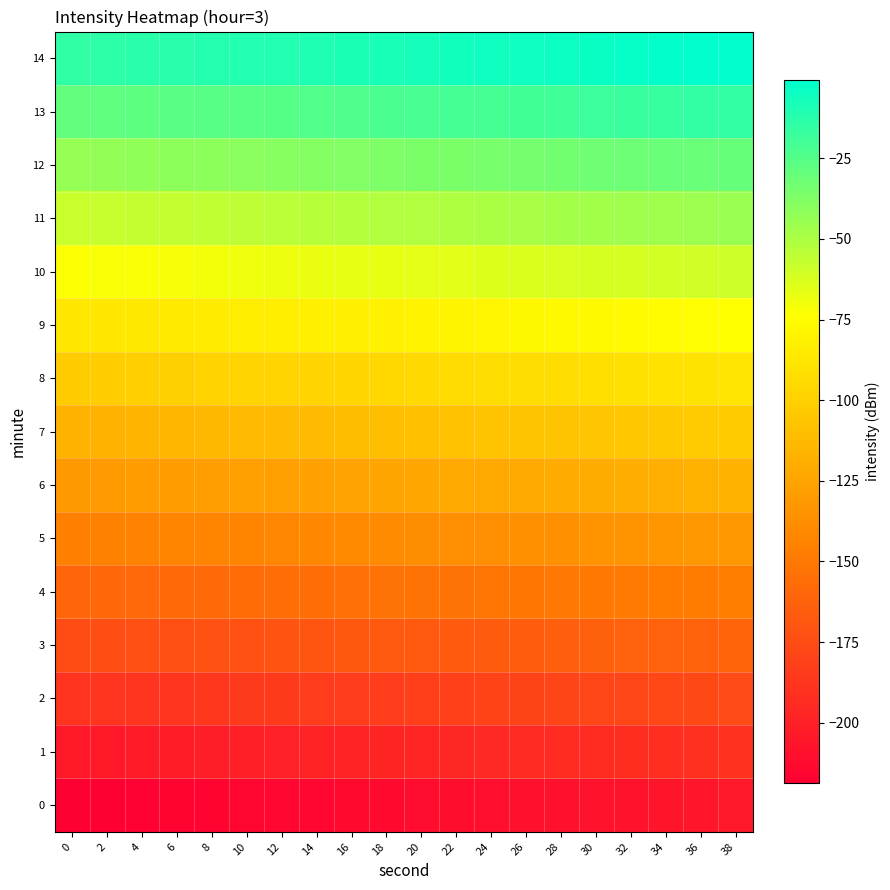

Reading left to right, what are all the values shown in this chart?

0: 0=-218.8	2=-218.1	4=-217.3	6=-216.6	8=-215.9	10=-215.1	12=-214.4	14=-213.7	16=-213.0	18=-212.2	20=-211.5	22=-210.8	24=-210.0	26=-209.3	28=-208.6	30=-207.8	32=-207.1	34=-206.4	36=-205.7	38=-204.9
1: 0=-204.2	2=-203.5	4=-202.7	6=-202.0	8=-201.3	10=-200.6	12=-199.8	14=-199.1	16=-198.4	18=-197.6	20=-196.9	22=-196.2	24=-195.4	26=-194.7	28=-194.0	30=-193.3	32=-192.5	34=-191.8	36=-191.1	38=-190.3
2: 0=-189.6	2=-188.9	4=-188.2	6=-187.4	8=-186.7	10=-186.0	12=-185.2	14=-184.5	16=-183.8	18=-183.0	20=-182.3	22=-181.6	24=-180.9	26=-180.1	28=-179.4	30=-178.7	32=-177.9	34=-177.2	36=-176.5	38=-175.8
3: 0=-175.0	2=-174.3	4=-173.6	6=-172.8	8=-172.1	10=-171.4	12=-170.7	14=-169.9	16=-169.2	18=-168.5	20=-167.7	22=-167.0	24=-166.3	26=-165.5	28=-164.8	30=-164.1	32=-163.4	34=-162.6	36=-161.9	38=-161.2
4: 0=-160.4	2=-159.7	4=-159.0	6=-158.3	8=-157.5	10=-156.8	12=-156.1	14=-155.3	16=-154.6	18=-153.9	20=-153.1	22=-152.4	24=-151.7	26=-151.0	28=-150.2	30=-149.5	32=-148.8	34=-148.0	36=-147.3	38=-146.6
5: 0=-145.9	2=-145.1	4=-144.4	6=-143.7	8=-142.9	10=-142.2	12=-141.5	14=-140.8	16=-140.0	18=-139.3	20=-138.6	22=-137.8	24=-137.1	26=-136.4	28=-135.6	30=-134.9	32=-134.2	34=-133.5	36=-132.7	38=-132.0
6: 0=-131.3	2=-130.5	4=-129.8	6=-129.1	8=-128.4	10=-127.6	12=-126.9	14=-126.2	16=-125.4	18=-124.7	20=-124.0	22=-123.2	24=-122.5	26=-121.8	28=-121.1	30=-120.3	32=-119.6	34=-118.9	36=-118.1	38=-117.4
7: 0=-116.7	2=-116.0	4=-115.2	6=-114.5	8=-113.8	10=-113.0	12=-112.3	14=-111.6	16=-110.9	18=-110.1	20=-109.4	22=-108.7	24=-107.9	26=-107.2	28=-106.5	30=-105.7	32=-105.0	34=-104.3	36=-103.6	38=-102.8
8: 0=-102.1	2=-101.4	4=-100.6	6=-99.9	8=-99.2	10=-98.5	12=-97.7	14=-97.0	16=-96.3	18=-95.5	20=-94.8	22=-94.1	24=-93.3	26=-92.6	28=-91.9	30=-91.2	32=-90.4	34=-89.7	36=-89.0	38=-88.2
9: 0=-87.5	2=-86.8	4=-86.1	6=-85.3	8=-84.6	10=-83.9	12=-83.1	14=-82.4	16=-81.7	18=-81.0	20=-80.2	22=-79.5	24=-78.8	26=-78.0	28=-77.3	30=-76.6	32=-75.8	34=-75.1	36=-74.4	38=-73.7
10: 0=-72.9	2=-72.2	4=-71.5	6=-70.7	8=-70.0	10=-69.3	12=-68.6	14=-67.8	16=-67.1	18=-66.4	20=-65.6	22=-64.9	24=-64.2	26=-63.4	28=-62.7	30=-62.0	32=-61.3	34=-60.5	36=-59.8	38=-59.1
11: 0=-58.3	2=-57.6	4=-56.9	6=-56.2	8=-55.4	10=-54.7	12=-54.0	14=-53.2	16=-52.5	18=-51.8	20=-51.0	22=-50.3	24=-49.6	26=-48.9	28=-48.1	30=-47.4	32=-46.7	34=-45.9	36=-45.2	38=-44.5
12: 0=-43.8	2=-43.0	4=-42.3	6=-41.6	8=-40.8	10=-40.1	12=-39.4	14=-38.7	16=-37.9	18=-37.2	20=-36.5	22=-35.7	24=-35.0	26=-34.3	28=-33.5	30=-32.8	32=-32.1	34=-31.4	36=-30.6	38=-29.9
13: 0=-29.2	2=-28.4	4=-27.7	6=-27.0	8=-26.3	10=-25.5	12=-24.8	14=-24.1	16=-23.3	18=-22.6	20=-21.9	22=-21.1	24=-20.4	26=-19.7	28=-19.0	30=-18.2	32=-17.5	34=-16.8	36=-16.0	38=-15.3
14: 0=-14.6	2=-13.9	4=-13.1	6=-12.4	8=-11.7	10=-10.9	12=-10.2	14=-9.5	16=-8.8	18=-8.0	20=-7.3	22=-6.6	24=-5.8	26=-5.1	28=-4.4	30=-3.6	32=-2.9	34=-2.2	36=-1.5	38=-0.7